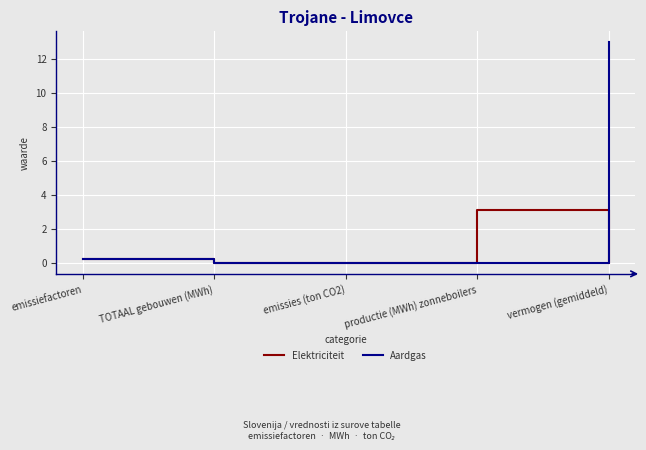

How many interior local peaks does the Elektriciteit series have?

1